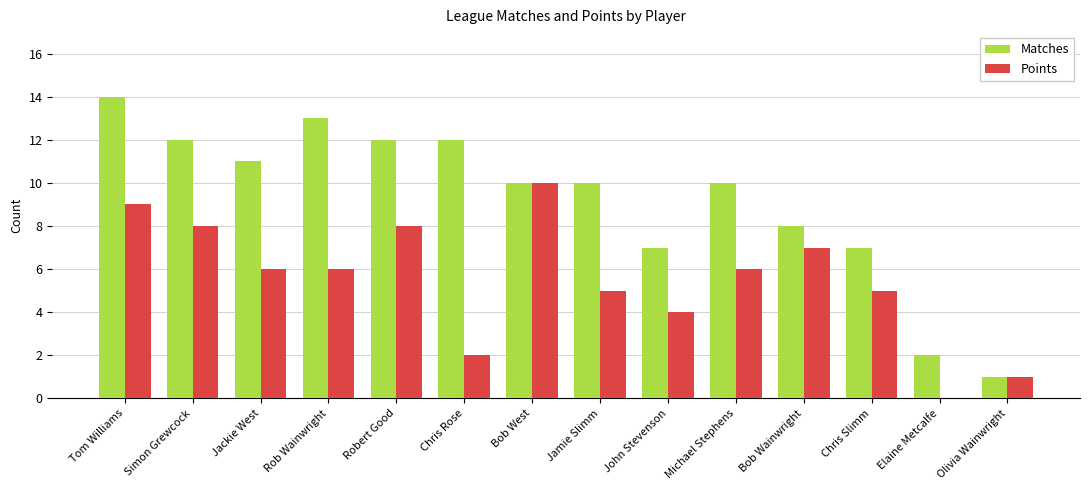

Which category has the highest value across all series?

Tom Williams